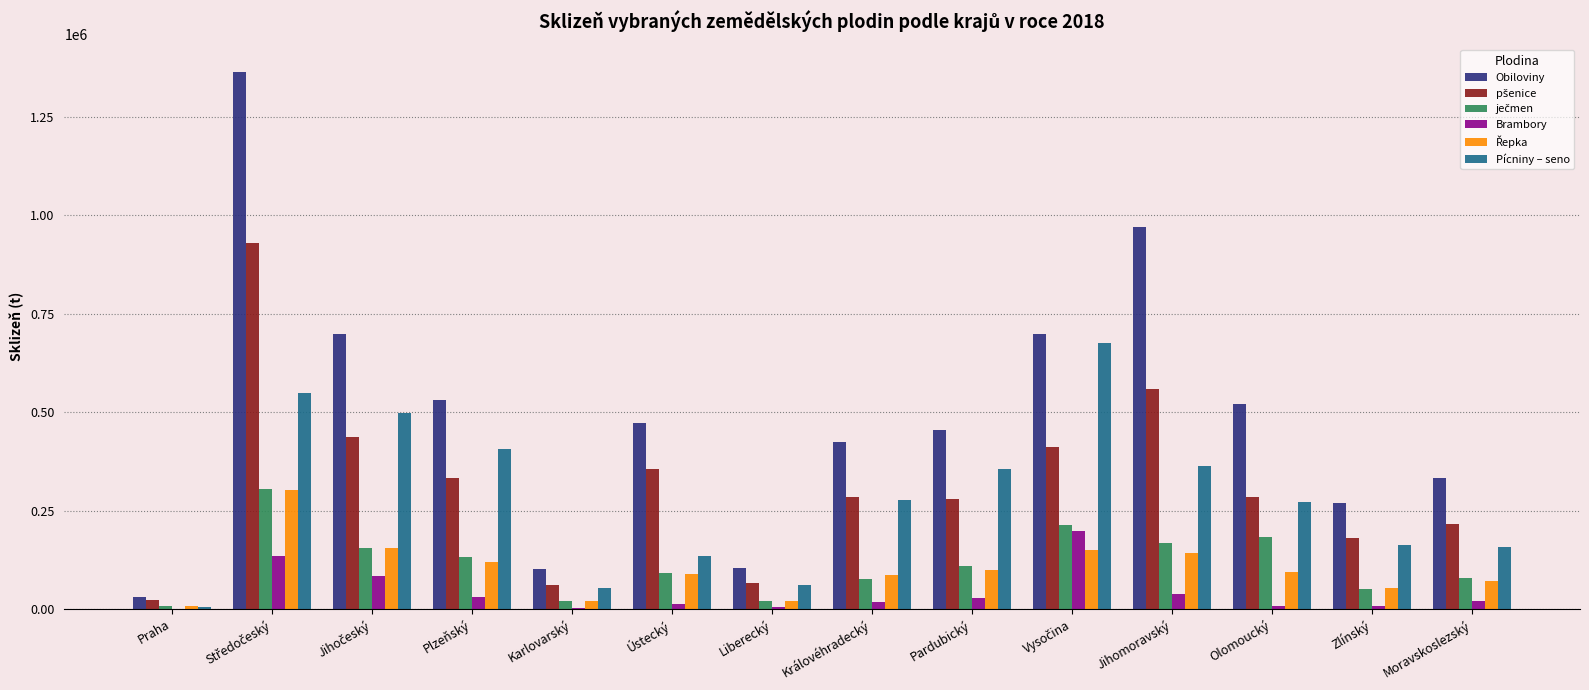

Are the bars grouped side by side (vs. stacked)?

Yes